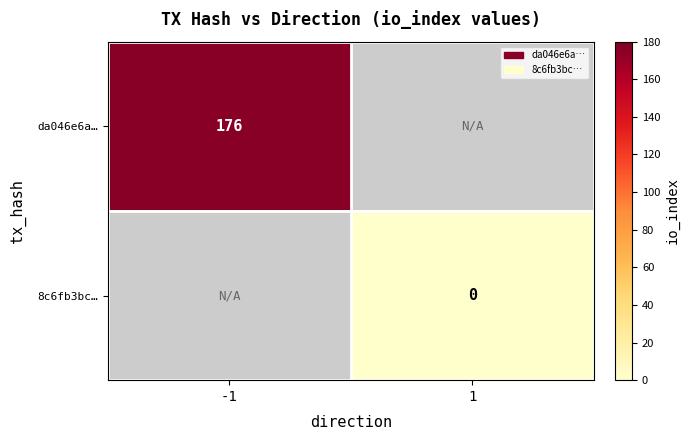

The value of da046e6a… at -1 is 100. True or false?

False